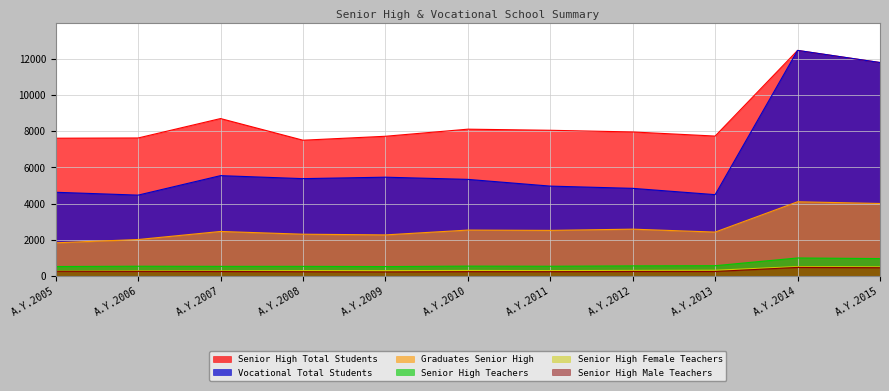

What is the smallest value displayed?

226